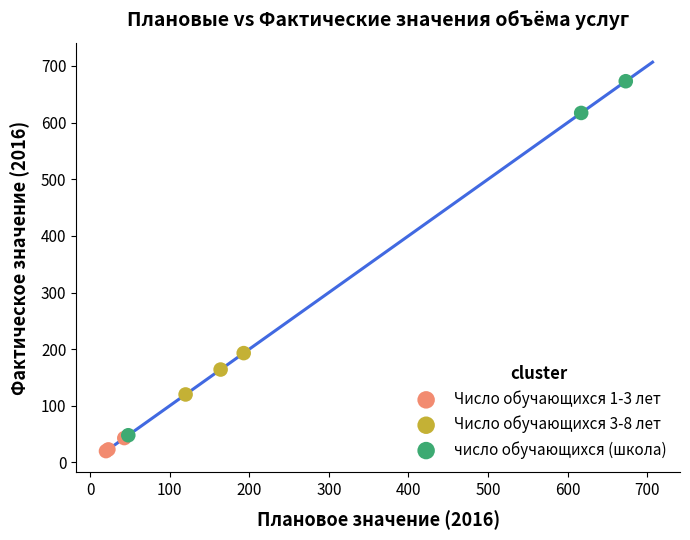

Which series reaches the minimum Y coordinate?

Число обучающихся 1-3 лет